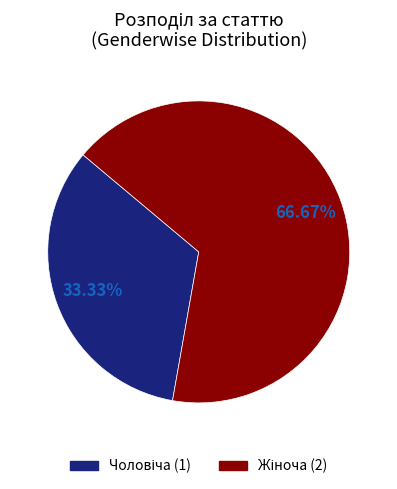

Is there a majority slice in this chart?

Yes